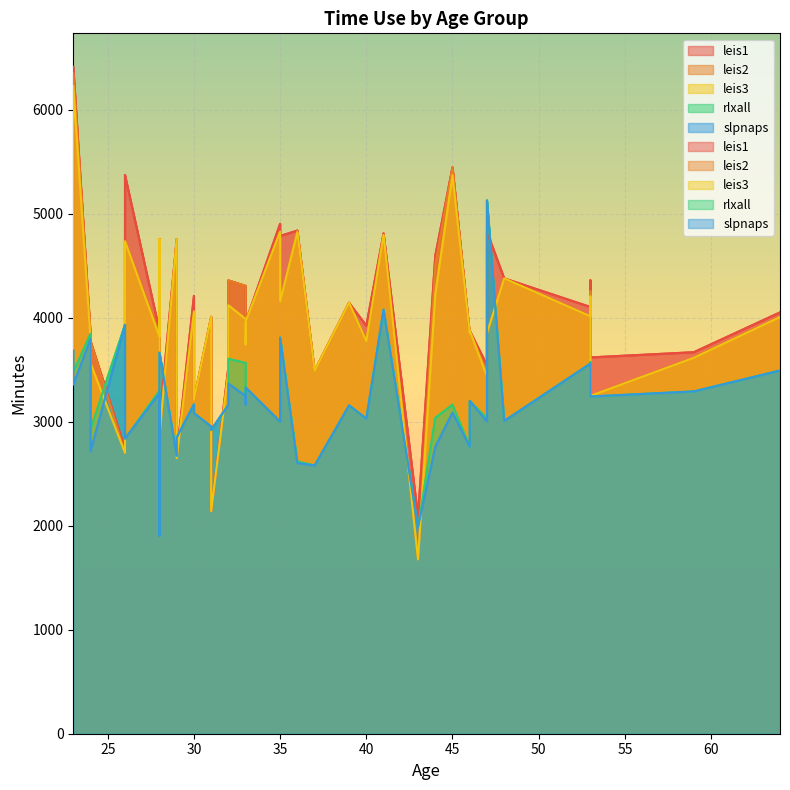

How many intersections are there between slpnaps and leis2?

14